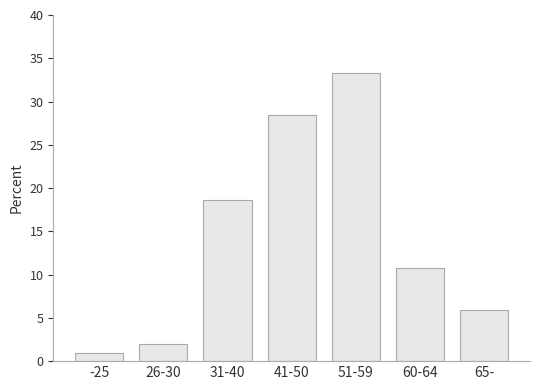

Reading right to left, what are all the values shown in this chart?

5.9	10.8	33.3	28.4	18.6	2.0	1.0